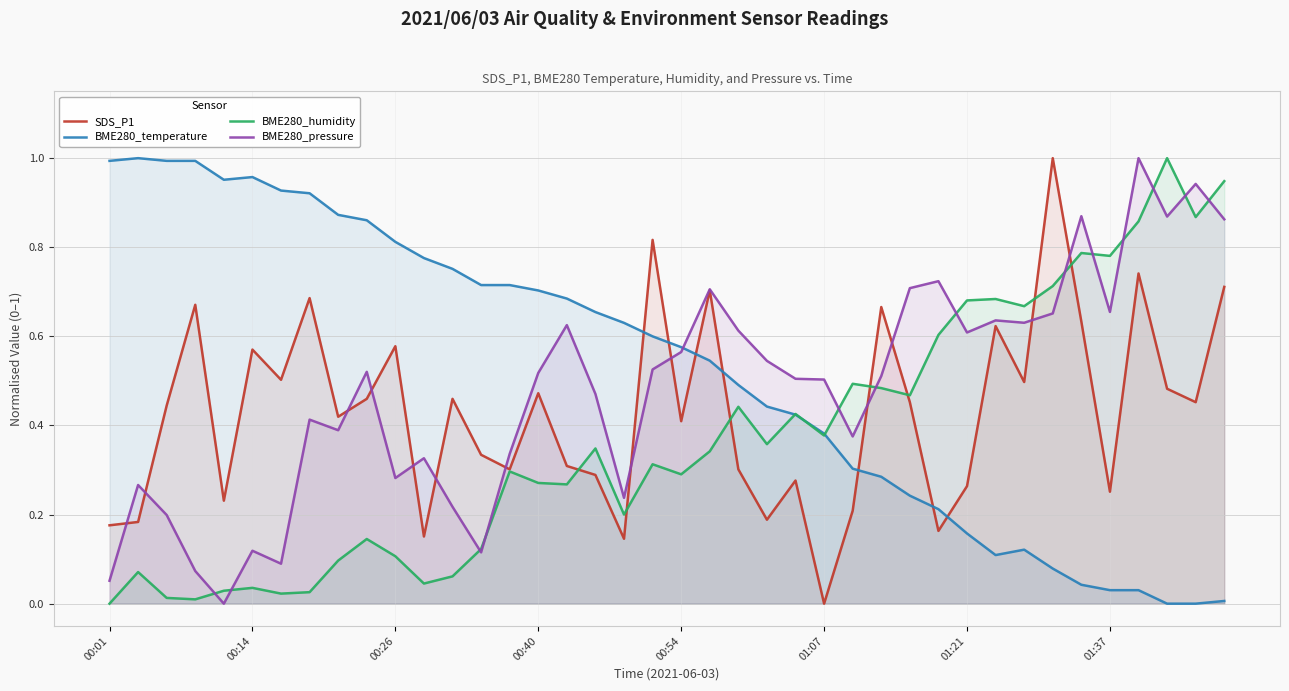

At which category is the sum across all series the highest?

36